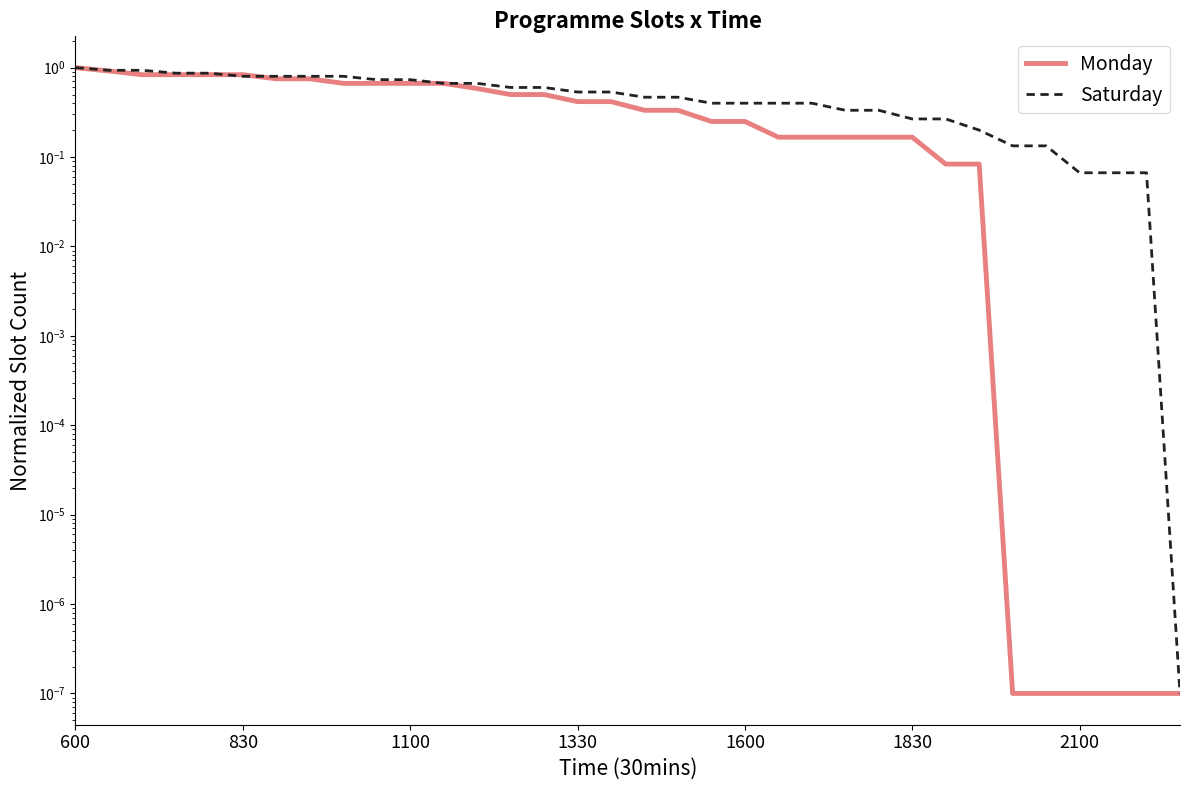

Which category has the lowest value in the Saturday series?

33